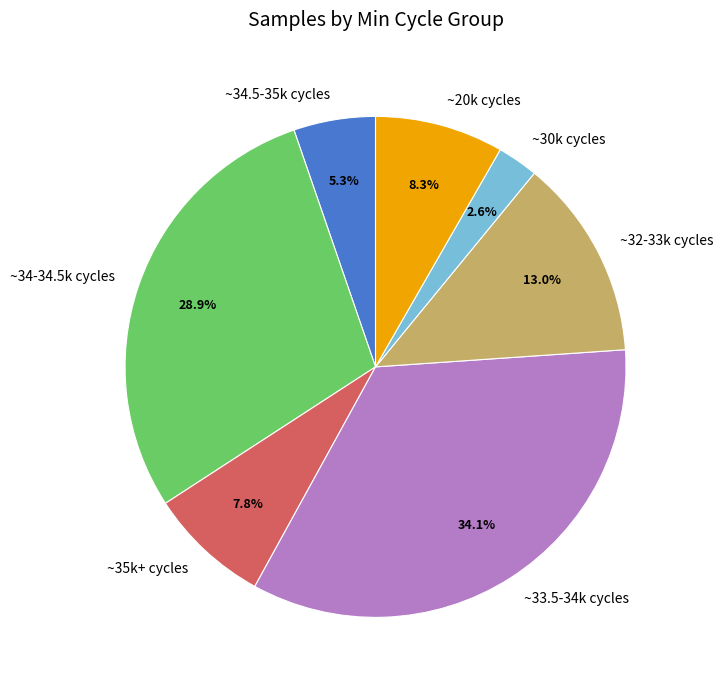

What percentage is NOT represented by ~33.5-34k cycles?

65.9%